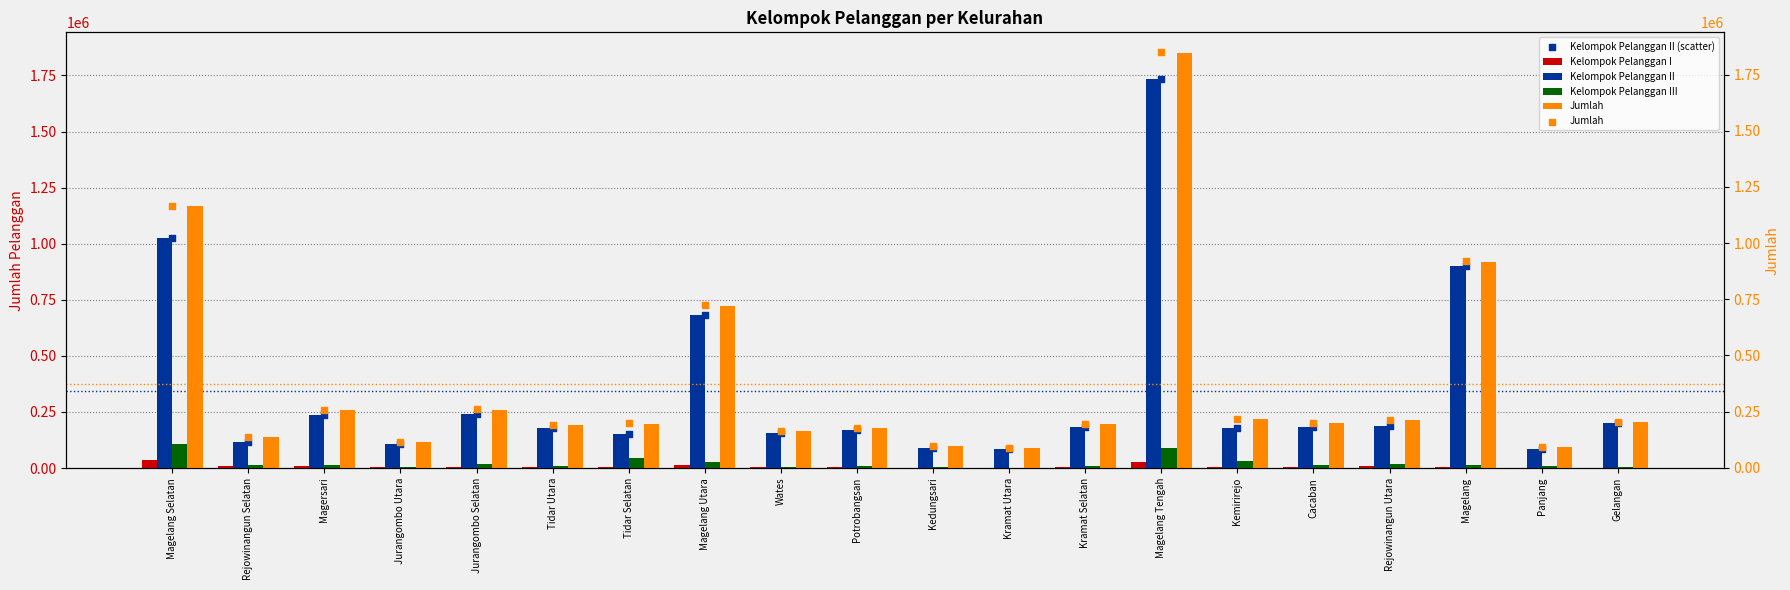

At how many categories does at least one series exceed 1125363?

2